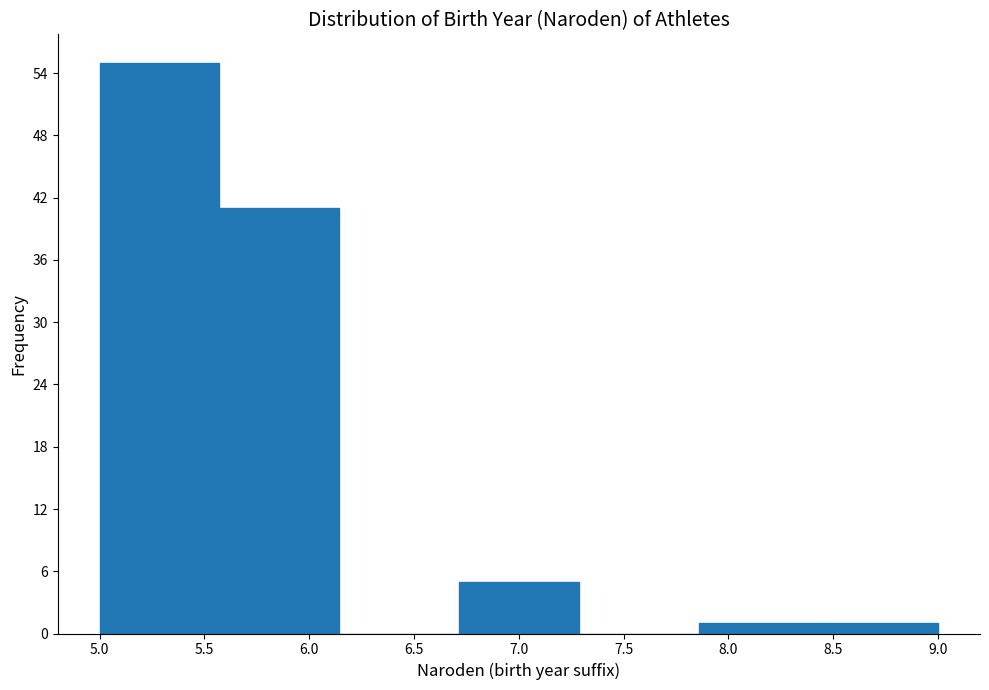

Which range on the x-axis has the tallest bar?

5.00 to 5.55